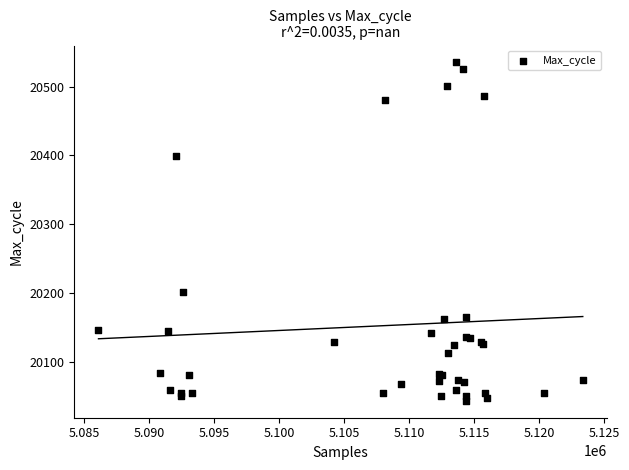

What Y value in the scatter plot is closest to 20289?

20202